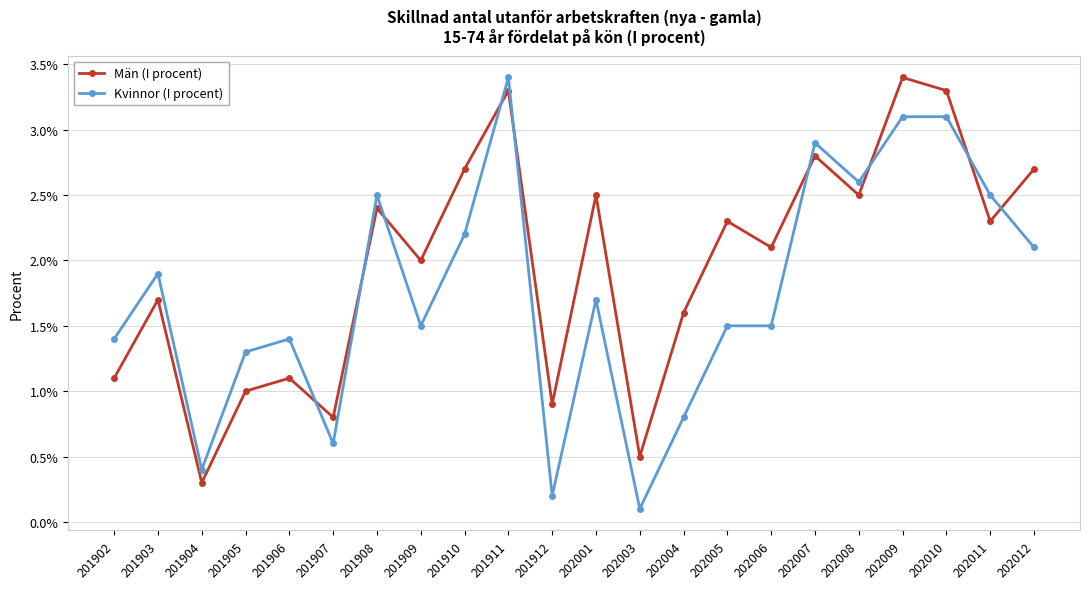

How many times do Män (I procent) and Kvinnor (I procent) cross each other?

9